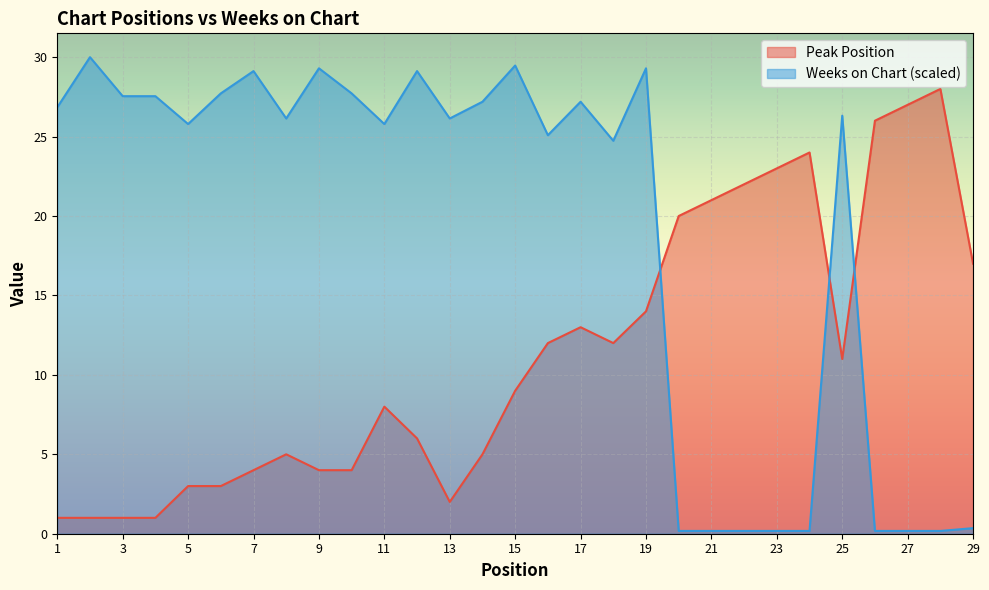

Is the value of Peak Position at 8 greater than the value of Weeks on Chart at 15?

No